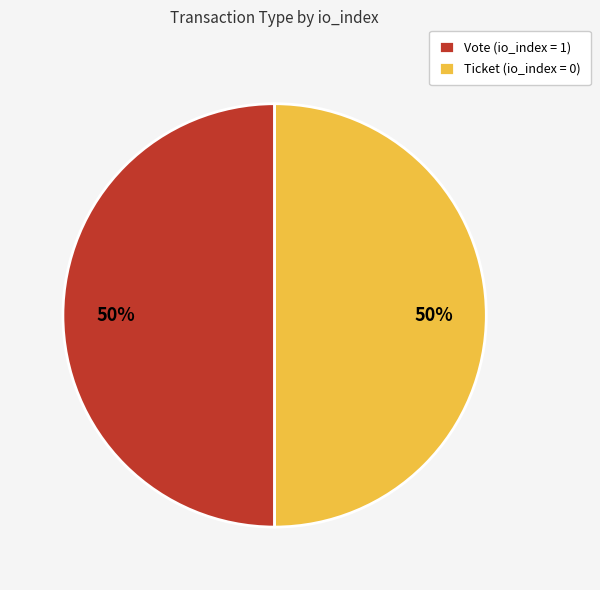

How many slices are in this pie chart?

2